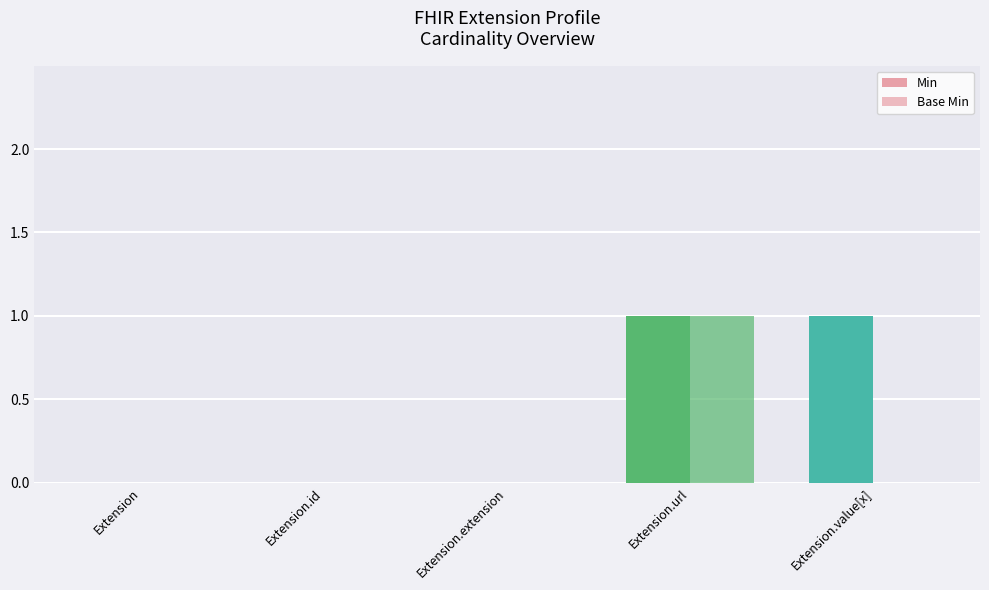

At which category is the sum across all series the highest?

Extension.url